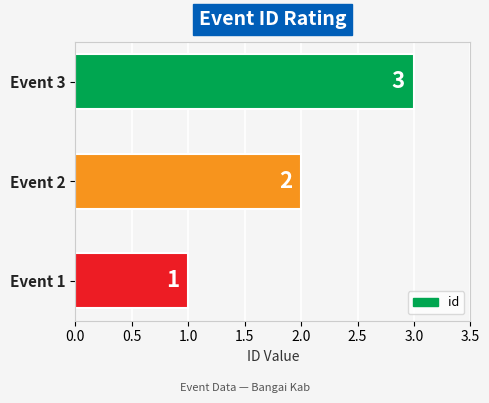

Is it true that the value at Event 2 is 2?

True